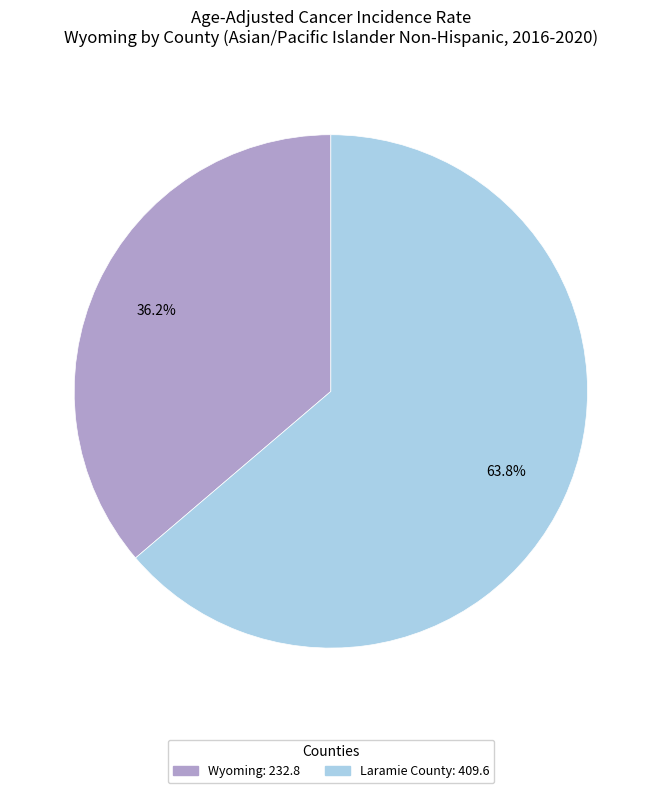

To the nearest percent, what percentage of the pie is Wyoming?

36%